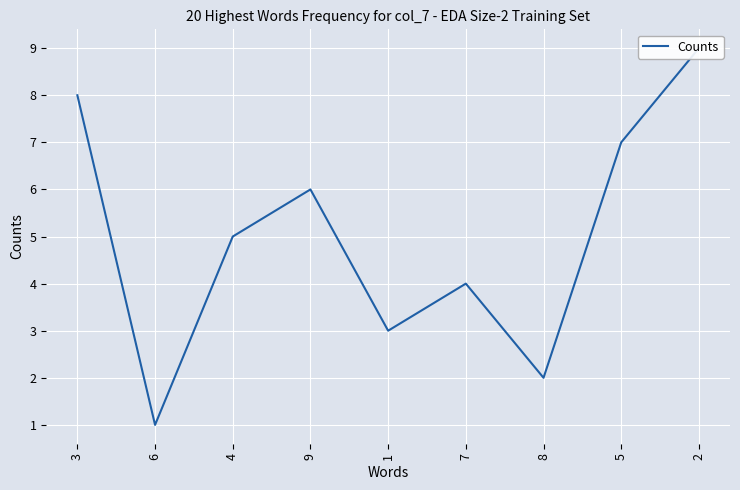

The chart shows a value of 6 at 7. True or false?

False